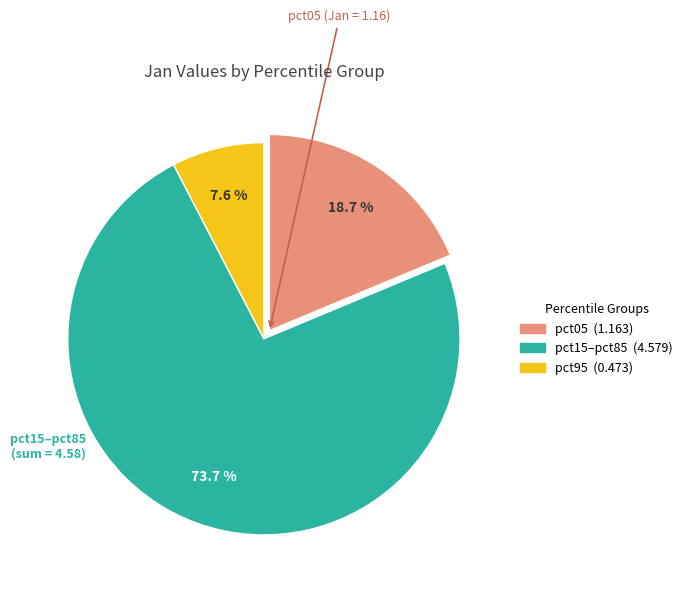

Does any single category account for the majority?

Yes